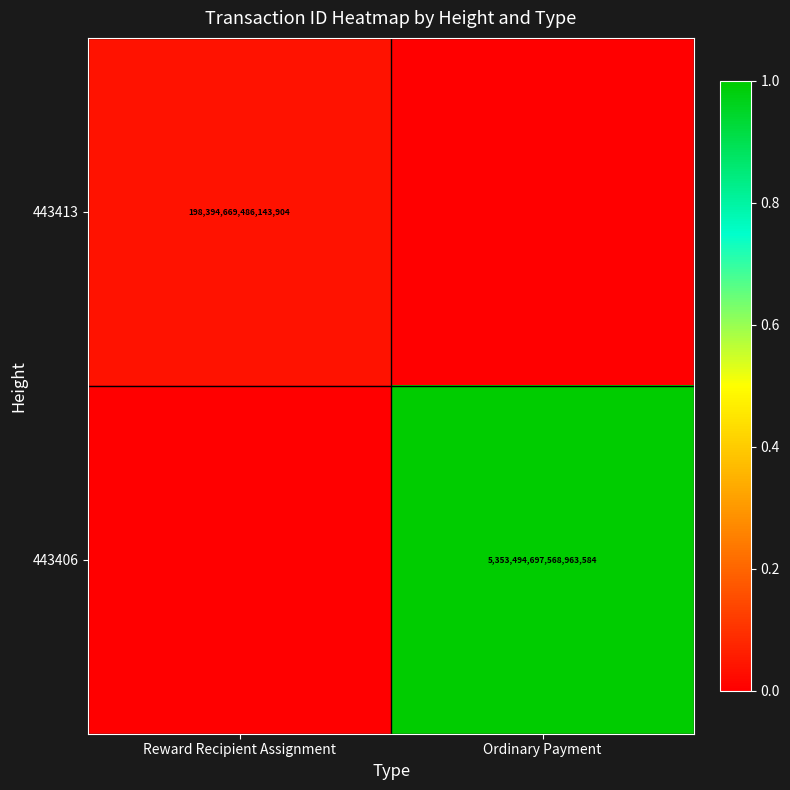

Is it true that 443406 equals 7813186288625324032 at Ordinary Payment?

False